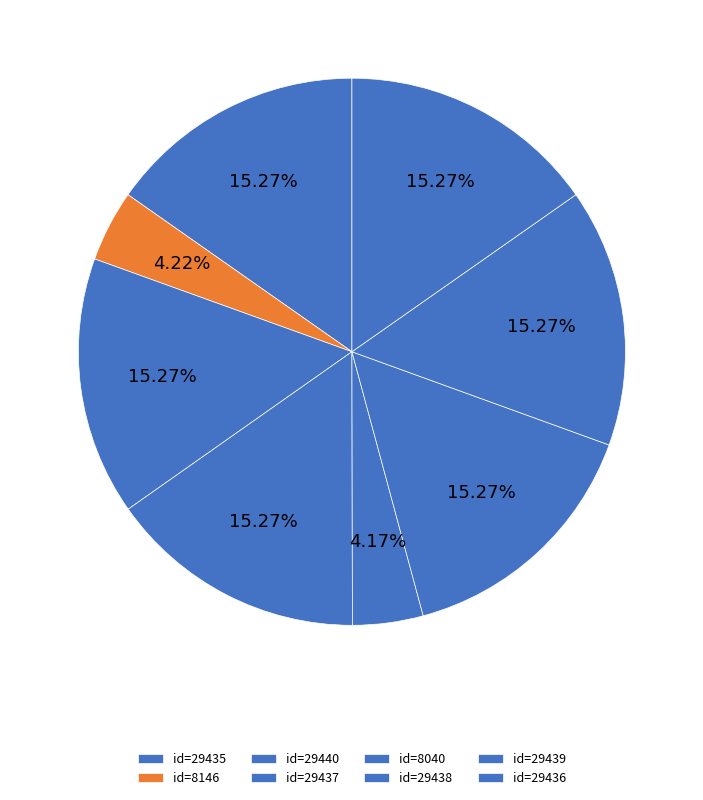

How many slices are in this pie chart?

8